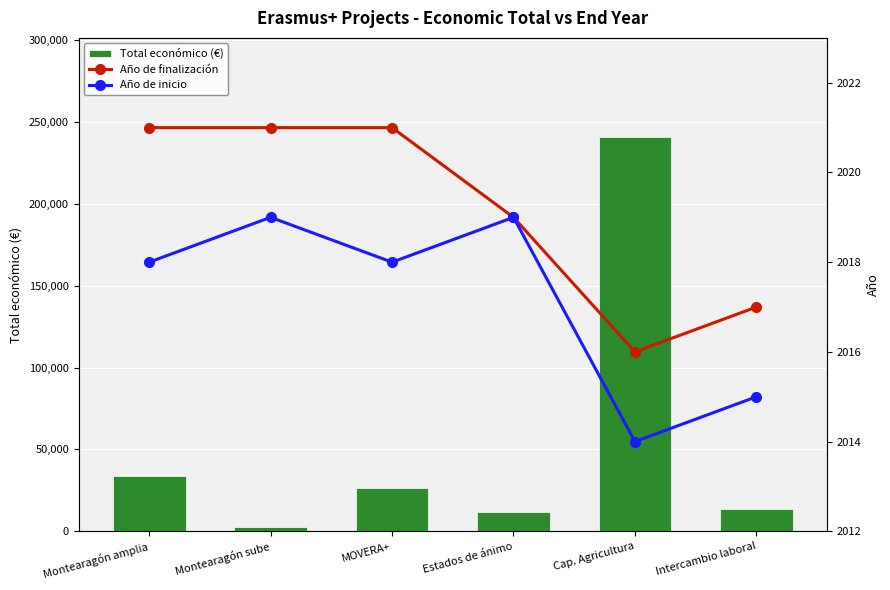

How many data points in Año de inicio are above 2018?

2